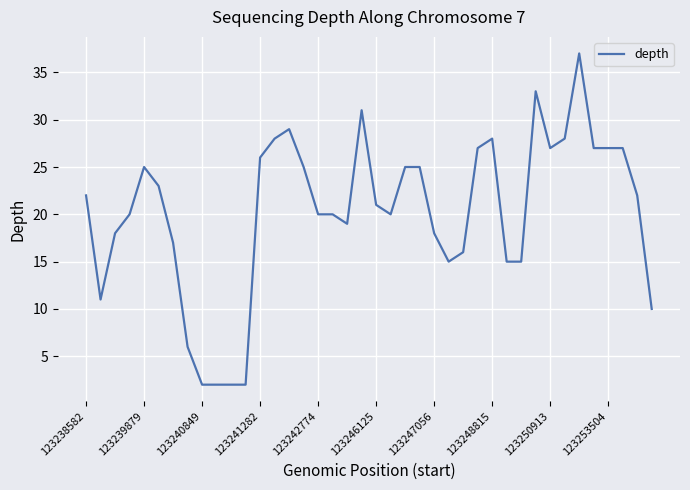

What is the difference between the maximum and minimum values?

35